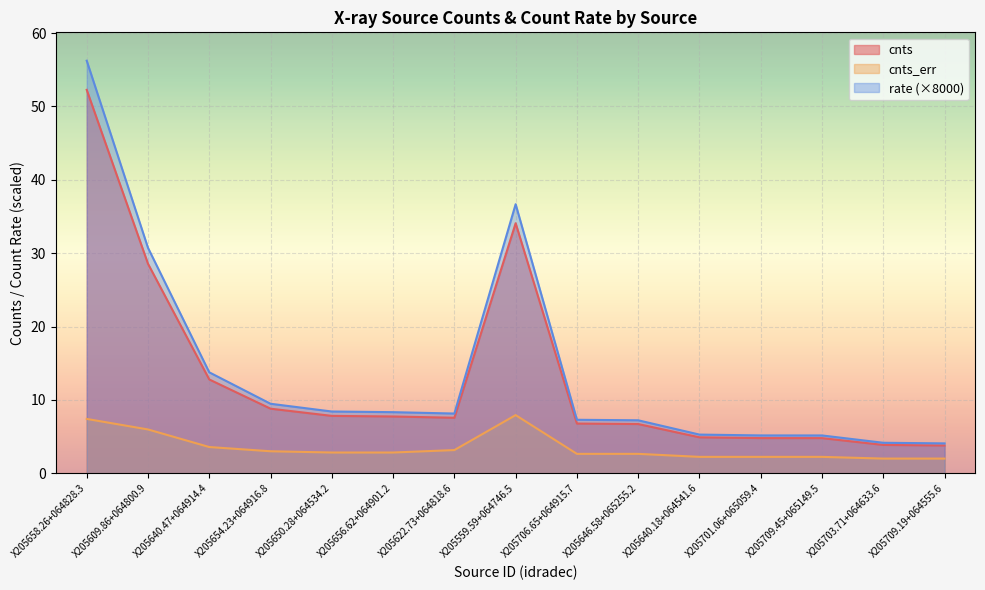

True or false: rate and cnts cross at least once.

False